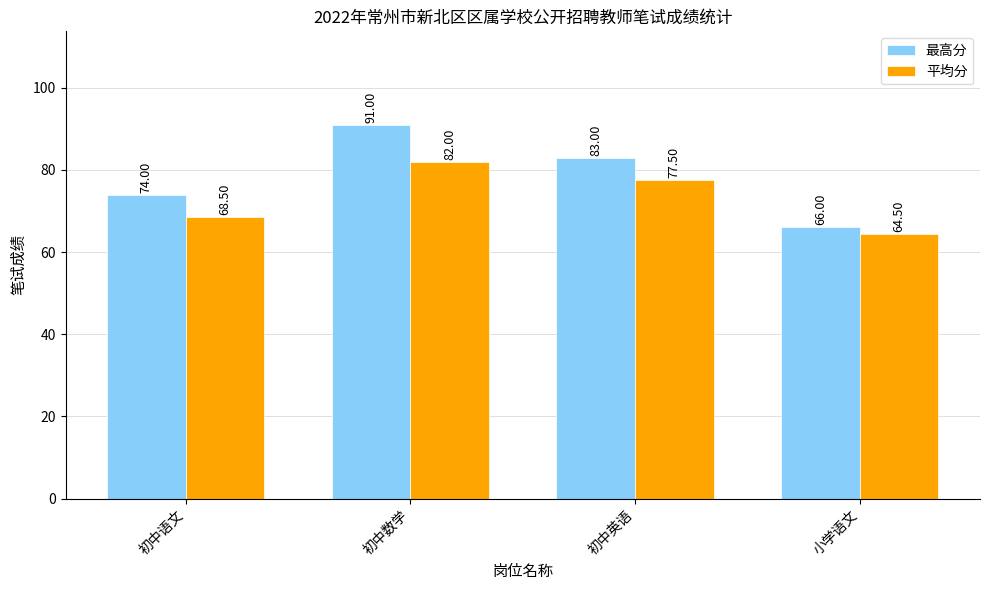

What is the difference between the maximum and minimum values in the 平均分 series?

17.5